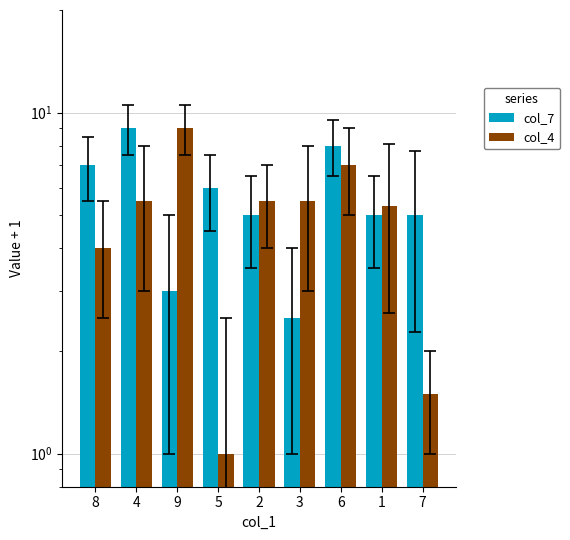

Does the chart contain any negative values?

No